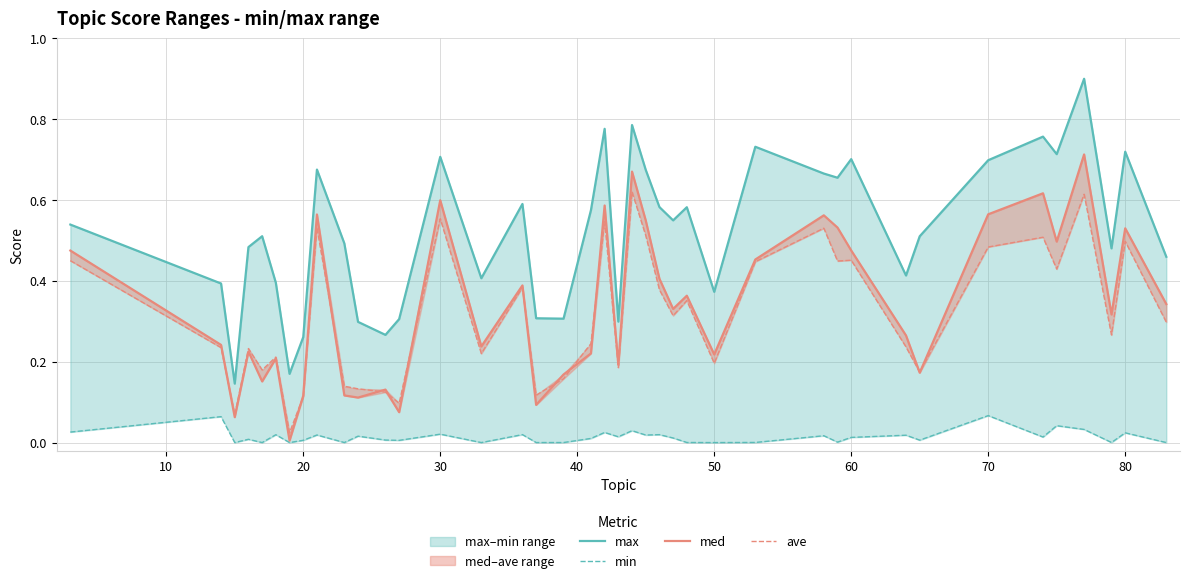

What are all the series names shown in the legend?

max, min, med, ave